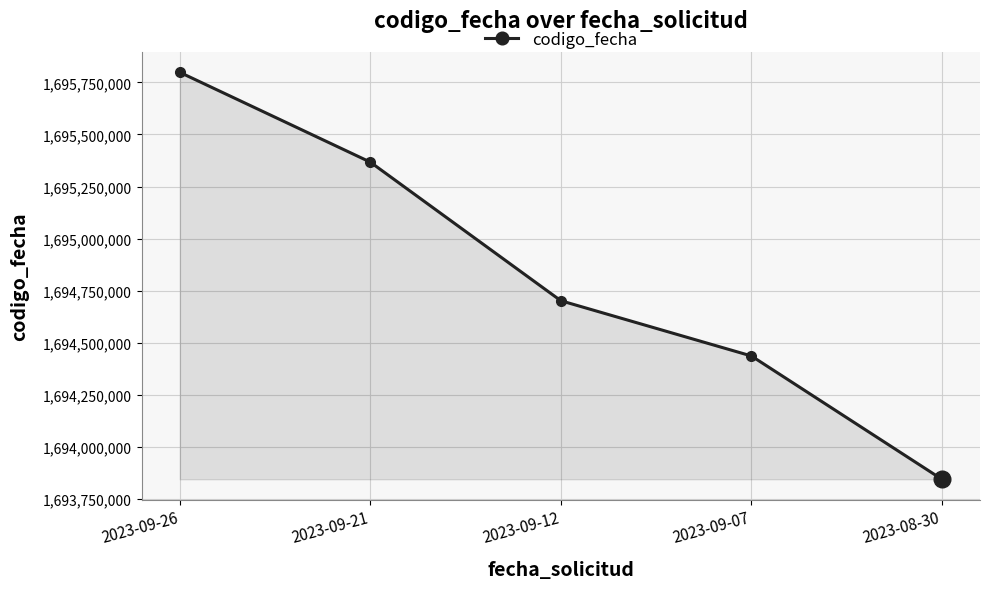

List the labels in order of value, smallest first.

2023-08-30, 2023-09-07, 2023-09-12, 2023-09-21, 2023-09-26